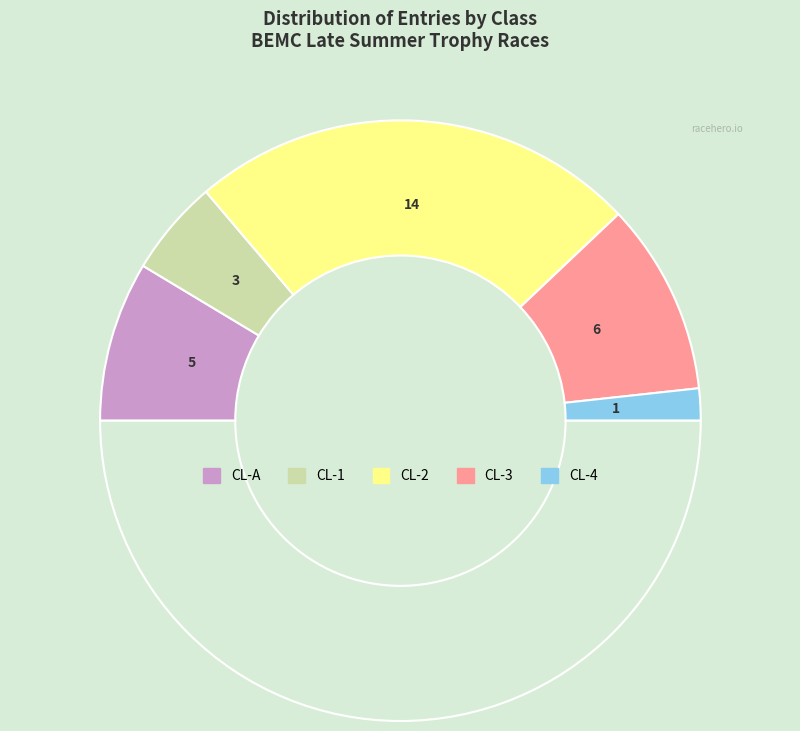

Which slice is the largest?

CL-2